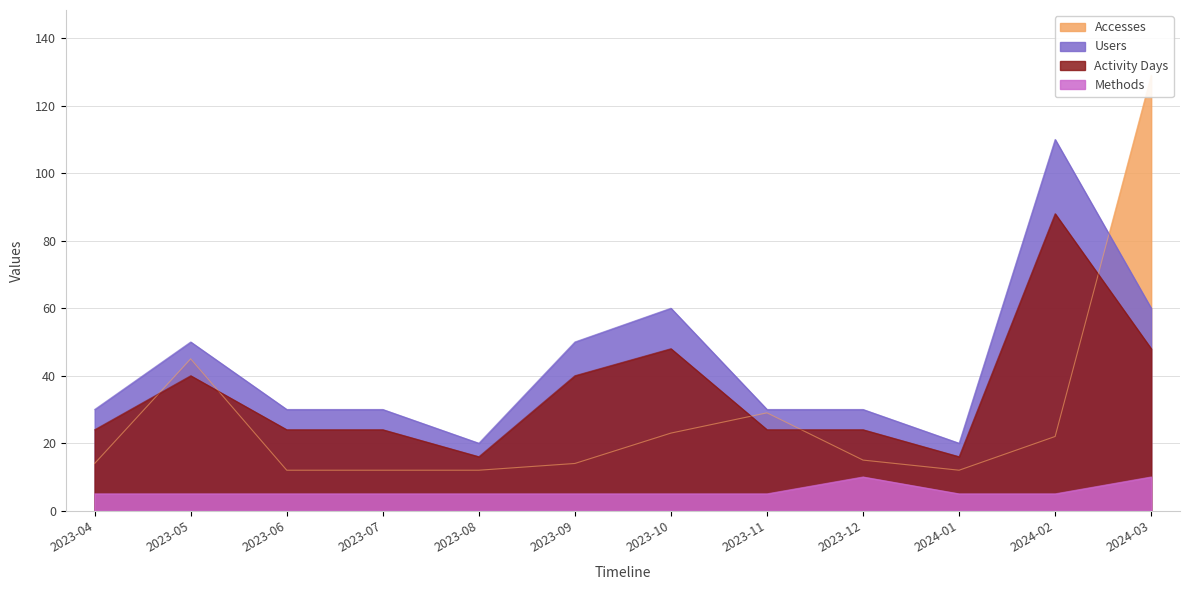

What is the difference between the maximum and second lowest values in the Users series?

90